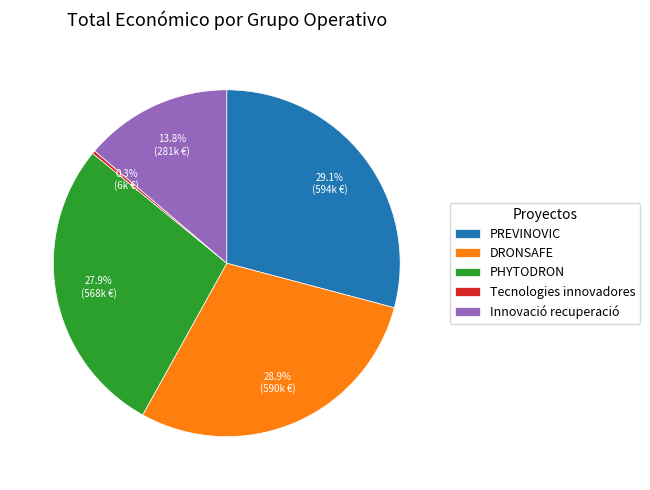

Which category has the smallest portion of the pie?

Tecnologies innovadores